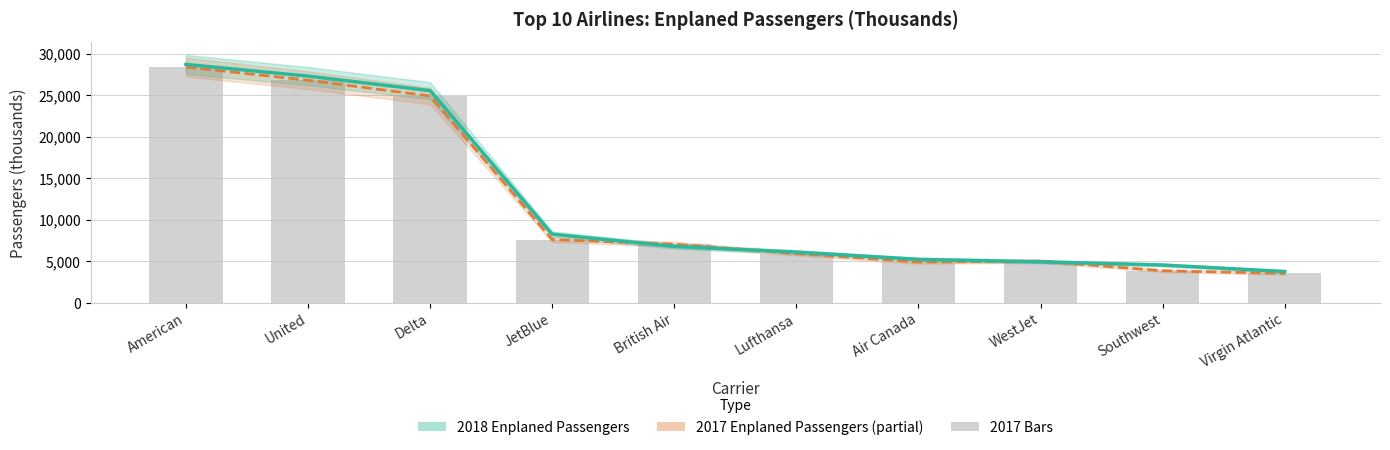

List the labels in order of 2018 Enplaned Passengers value, largest first.

American, United, Delta, JetBlue, British Air, Lufthansa, Air Canada, WestJet, Southwest, Virgin Atlantic